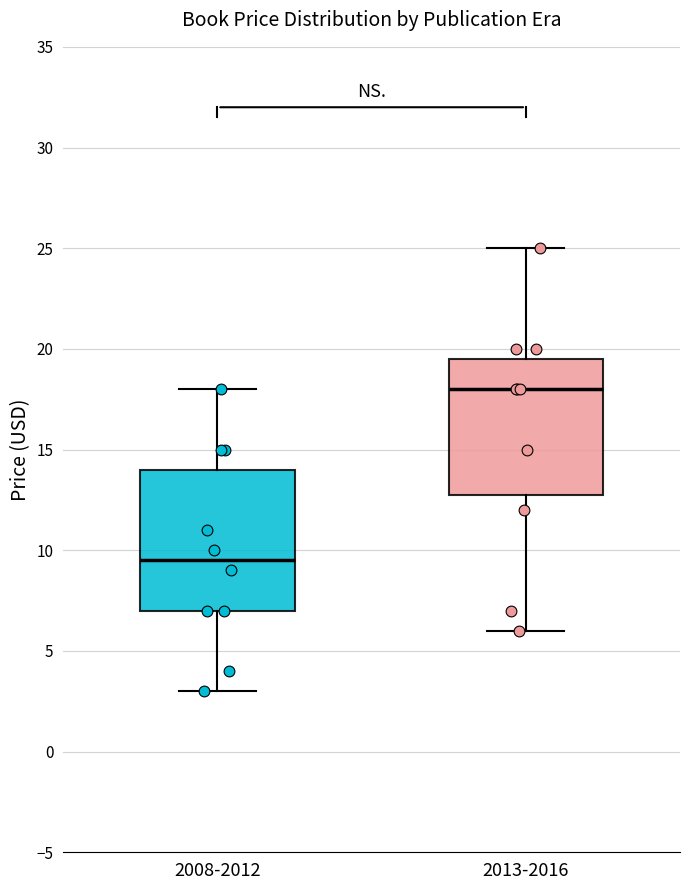

Which box's median line is the lowest?

2008-2012